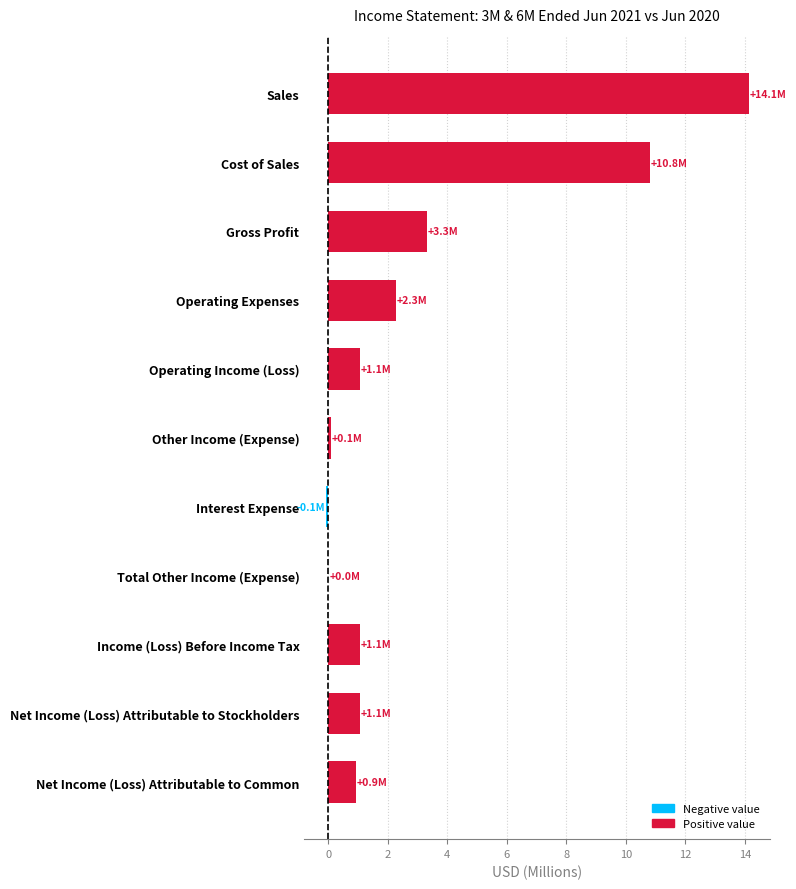

Read the value at Sales.

14.1